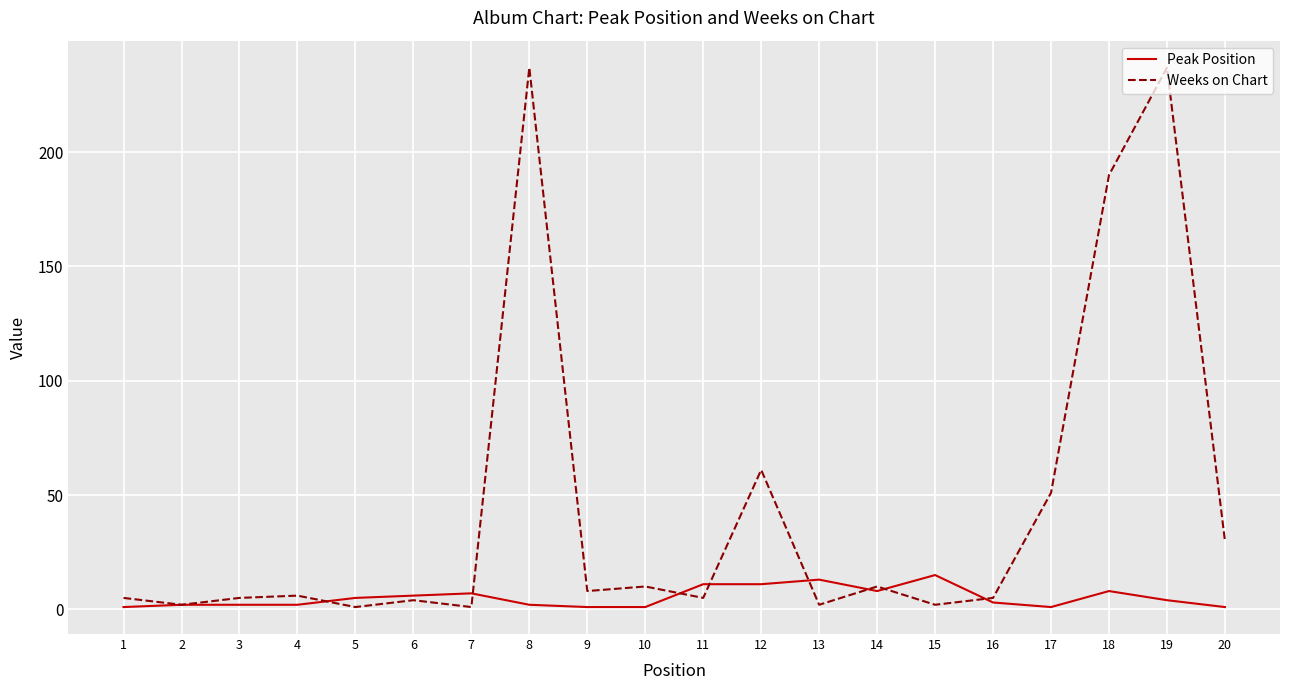

Which series has the largest total across all categories?

Weeks on Chart